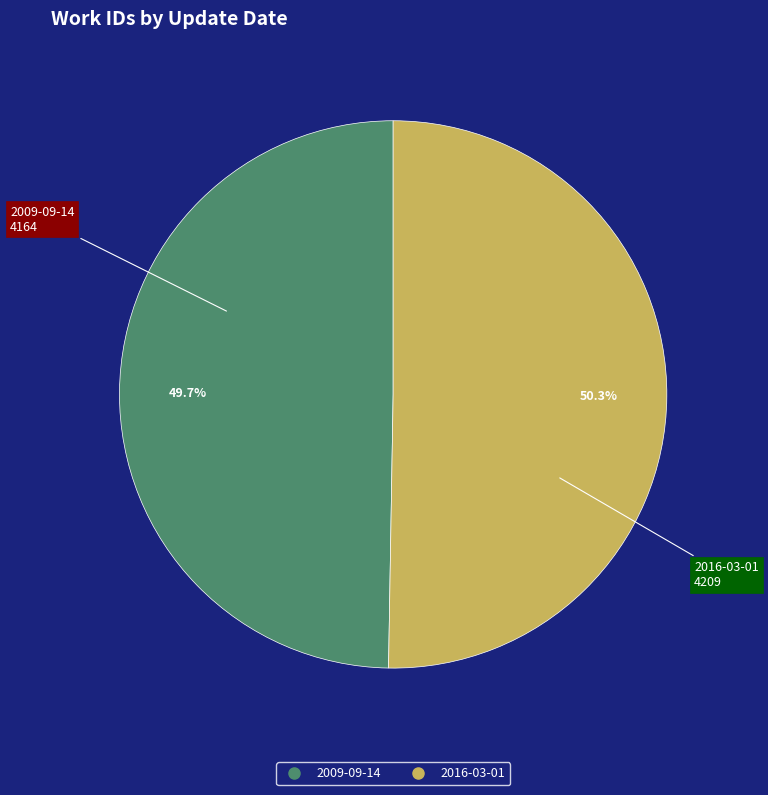

Combined, do 2009-09-14 and 2016-03-01 account for over 50%?

Yes